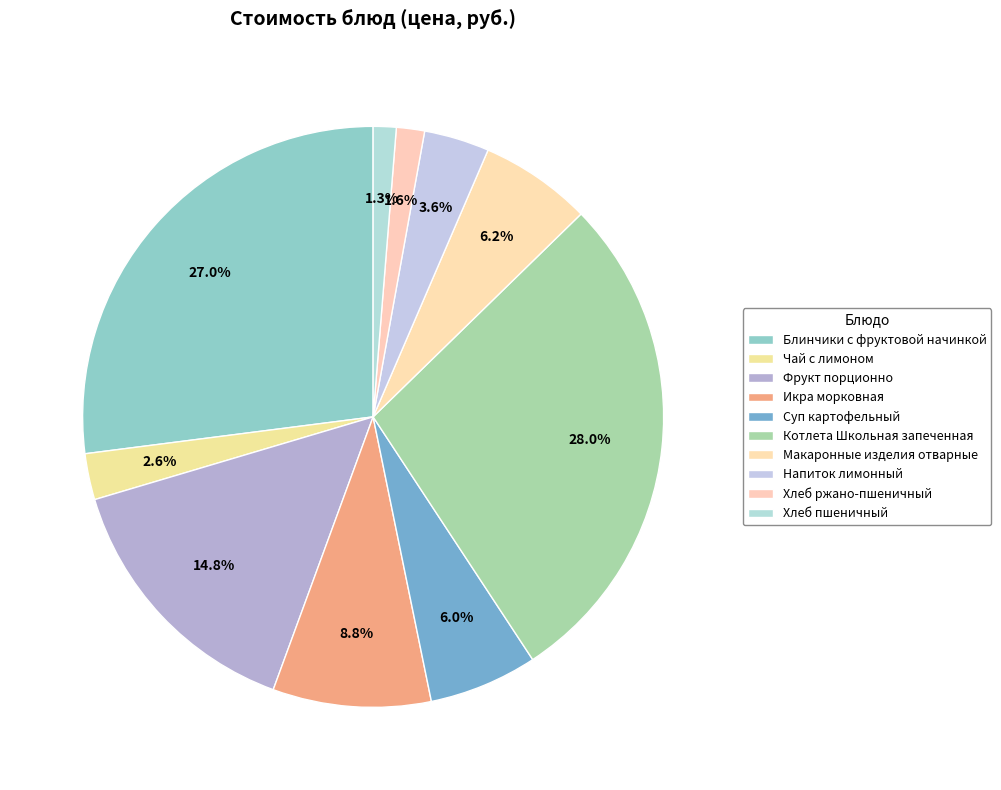

To the nearest percent, what portion does Суп картофельный represent?

6%